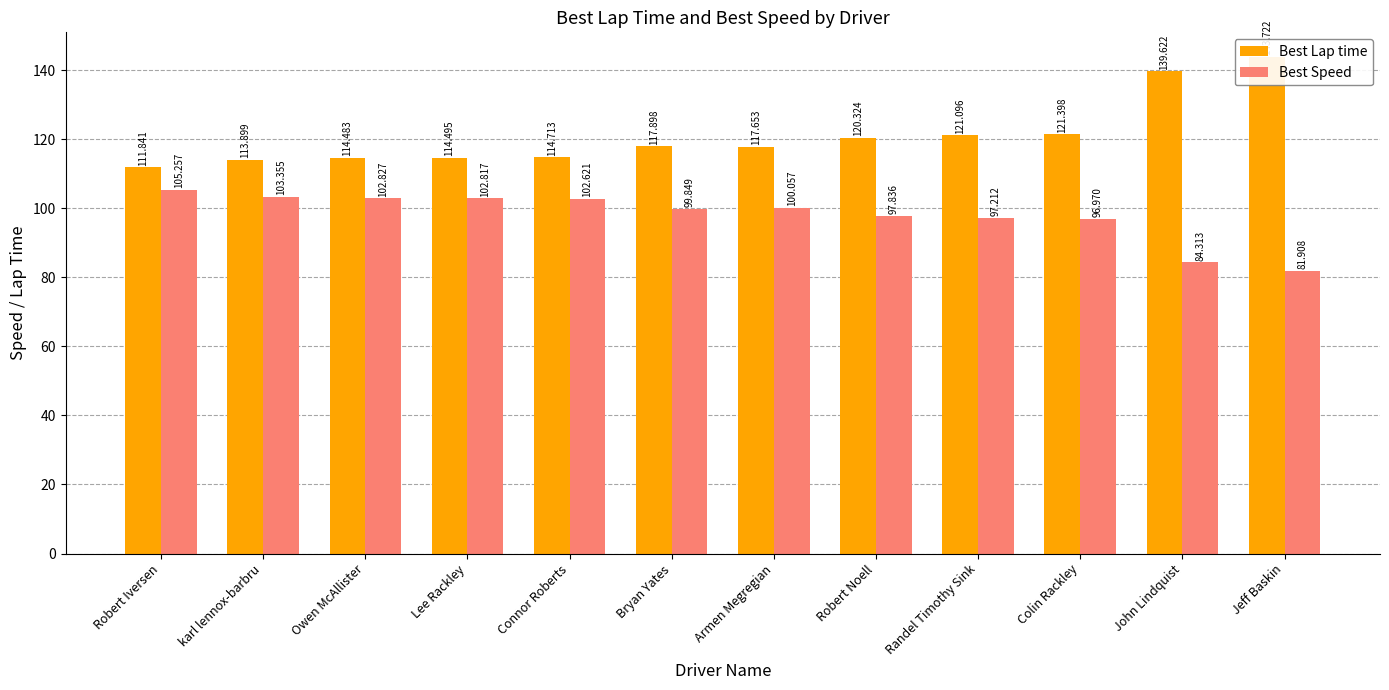

What is the label of the 2nd bar from the right?

John Lindquist